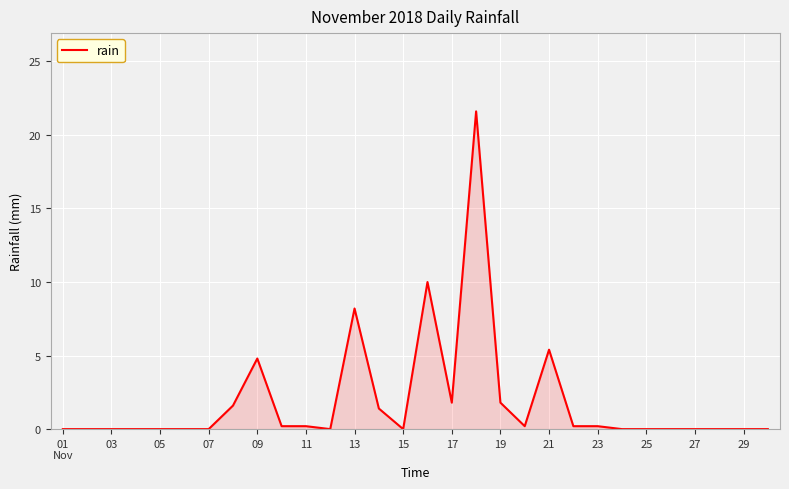

Count the number of categories in the chart.

30